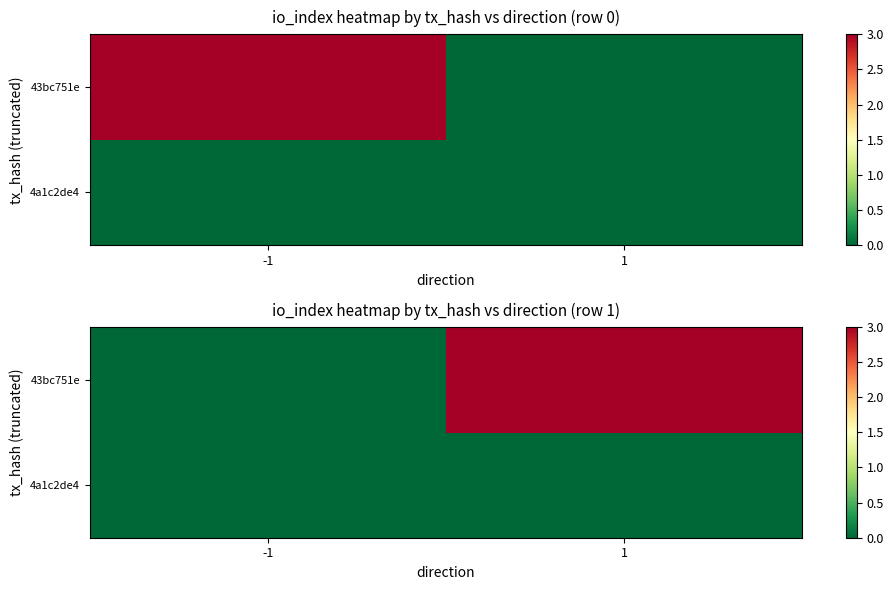

True or false: 43bc751e has a value of 2 at -1.

False